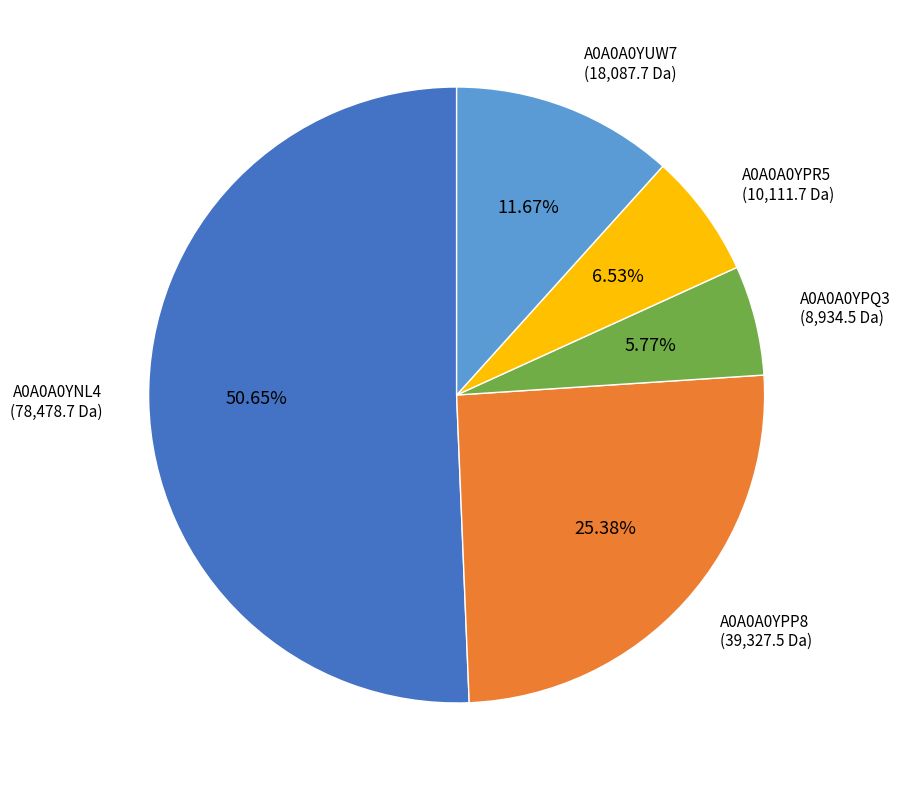

Is there any slice that represents more than half of the pie?

Yes